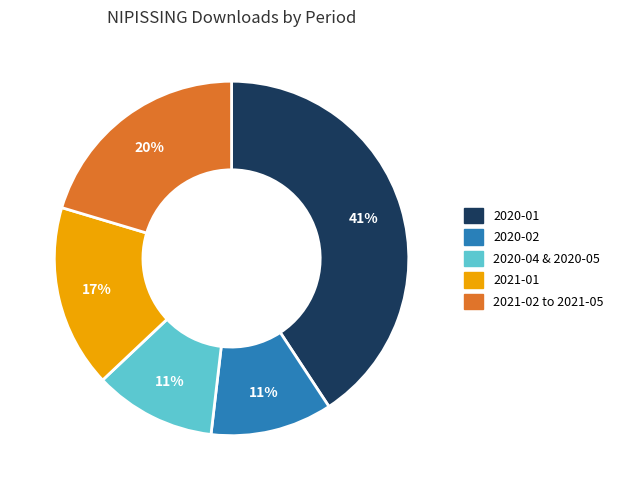

Is there a majority slice in this chart?

No